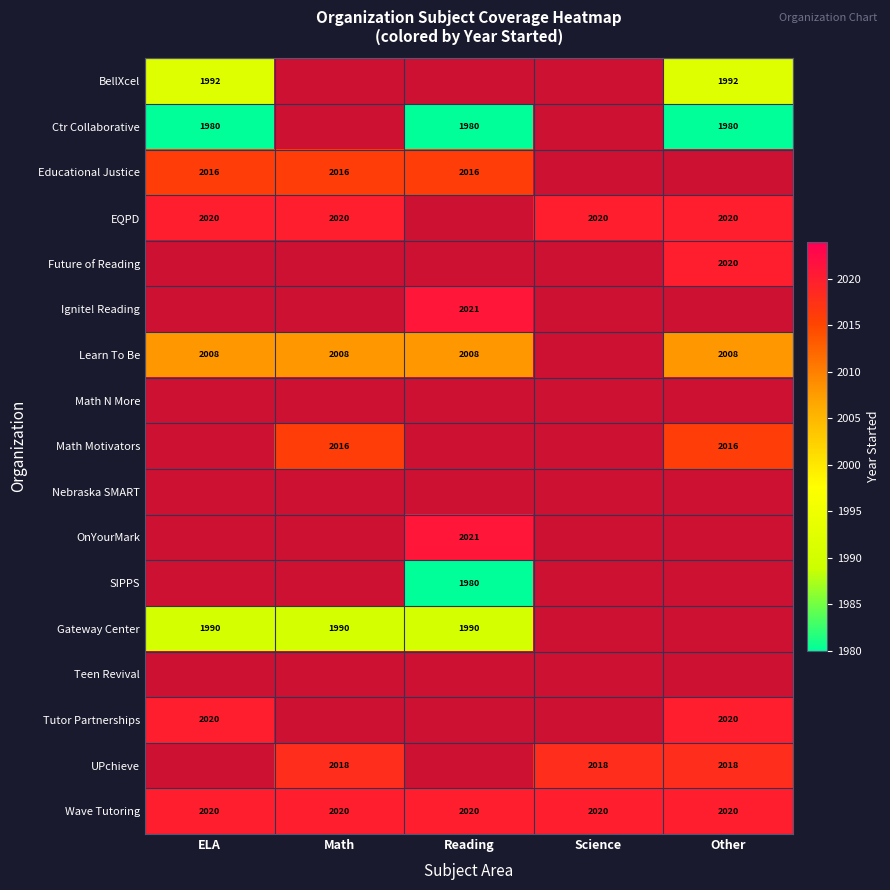

What is the greatest value displayed?

2021.0